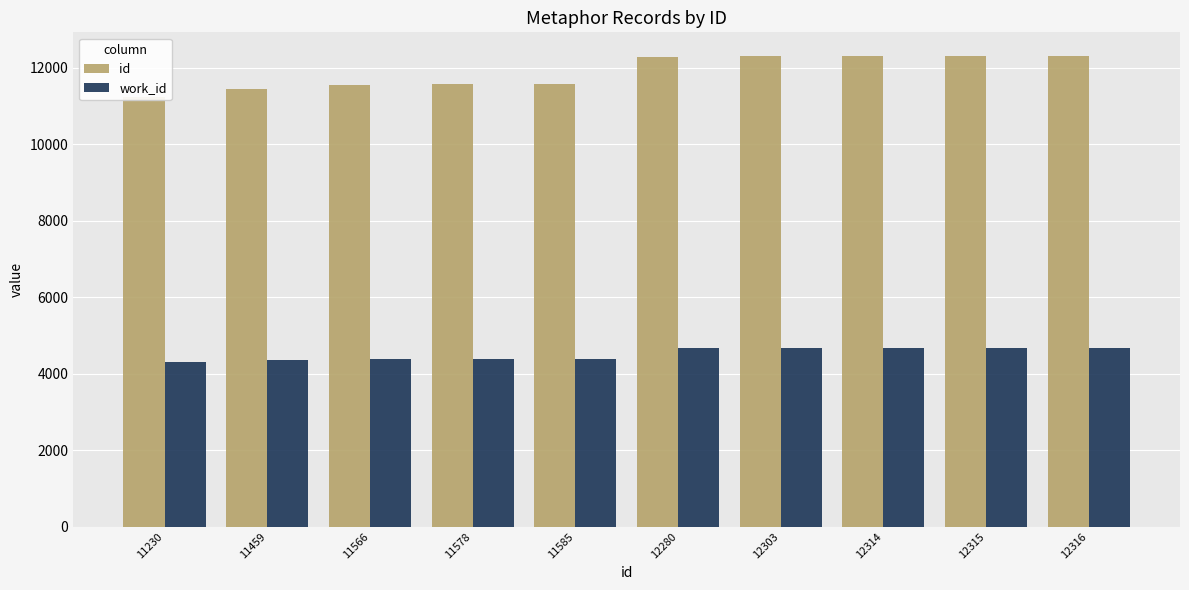

Which series has the largest range (max minus min)?

id